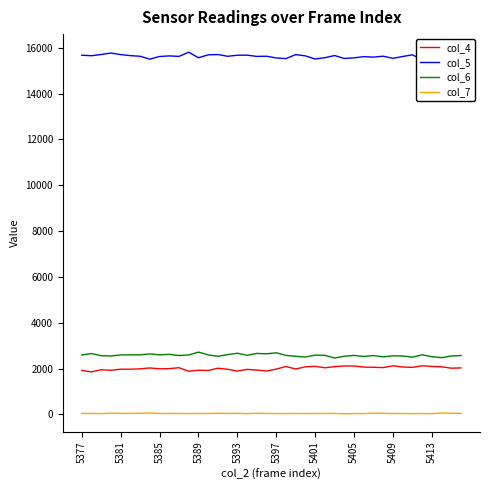

True or false: col_7 and col_4 cross at least once.

False